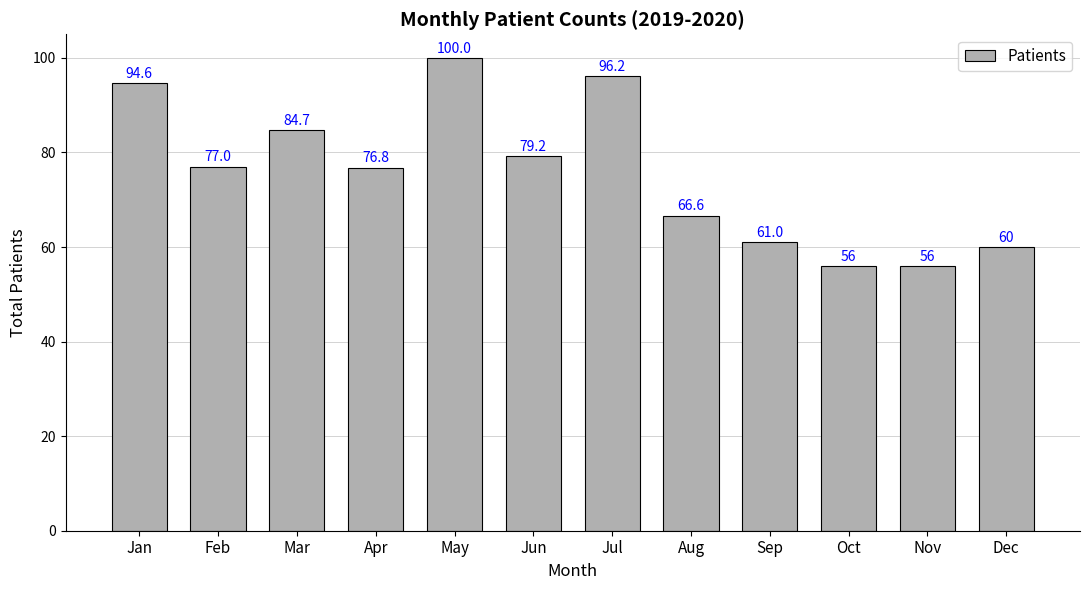

The value at Jan is 65.1. True or false?

False